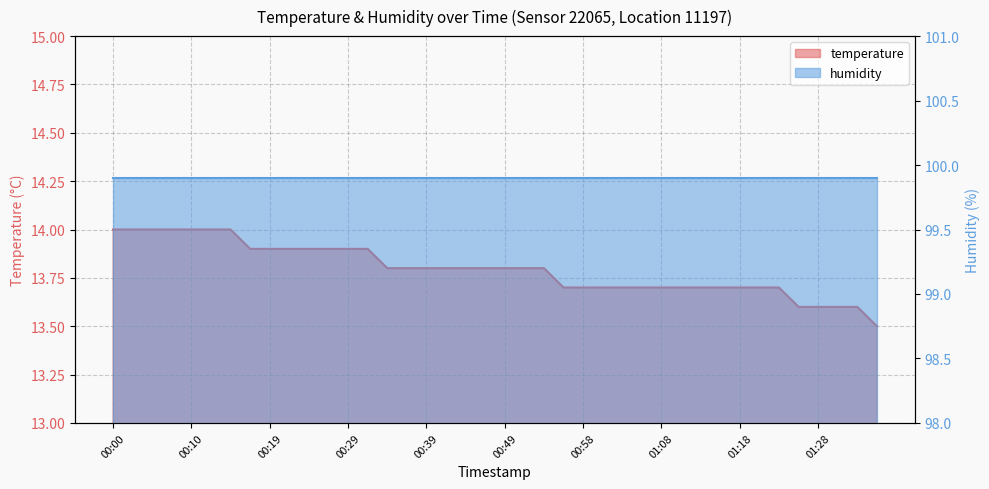

Reading right to left, extract all data points from this chart.

01:35=13.5	01:33=13.6	01:31=13.6	01:28=13.6	01:26=13.6	01:23=13.7	01:21=13.7	01:18=13.7	01:16=13.7	01:13=13.7	01:11=13.7	01:08=13.7	01:06=13.7	01:03=13.7	01:01=13.7	00:58=13.7	00:56=13.7	00:54=13.8	00:51=13.8	00:49=13.8	00:46=13.8	00:44=13.8	00:41=13.8	00:39=13.8	00:36=13.8	00:34=13.8	00:32=13.9	00:29=13.9	00:27=13.9	00:24=13.9	00:22=13.9	00:19=13.9	00:17=13.9	00:15=14.0	00:12=14.0	00:10=14.0	00:07=14.0	00:05=14.0	00:02=14.0	00:00=14.0